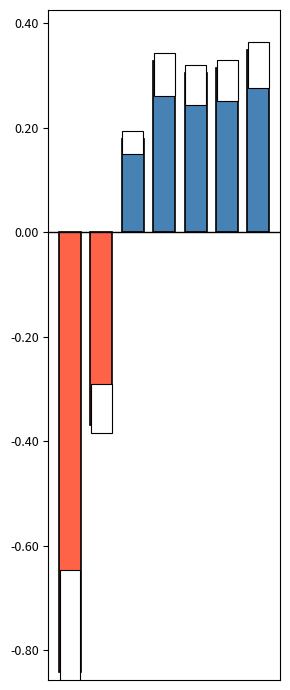

Count the number of data series in this chart.

1